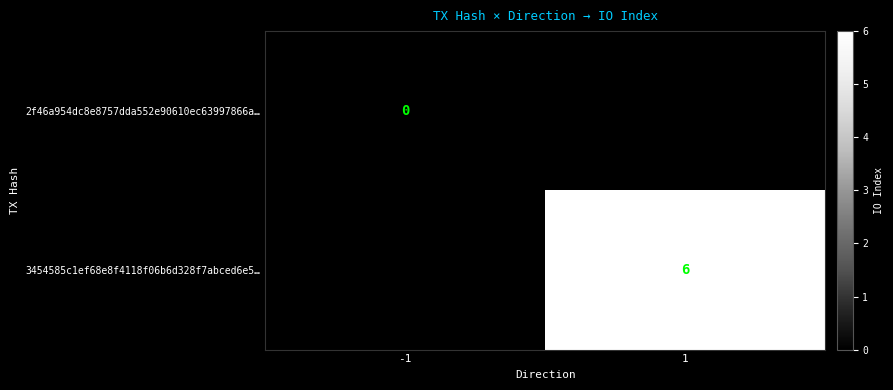

True or false: 3454585c1ef68e8f4118f06b6d328f7abced6e5… has a value of 4 at 1.

False